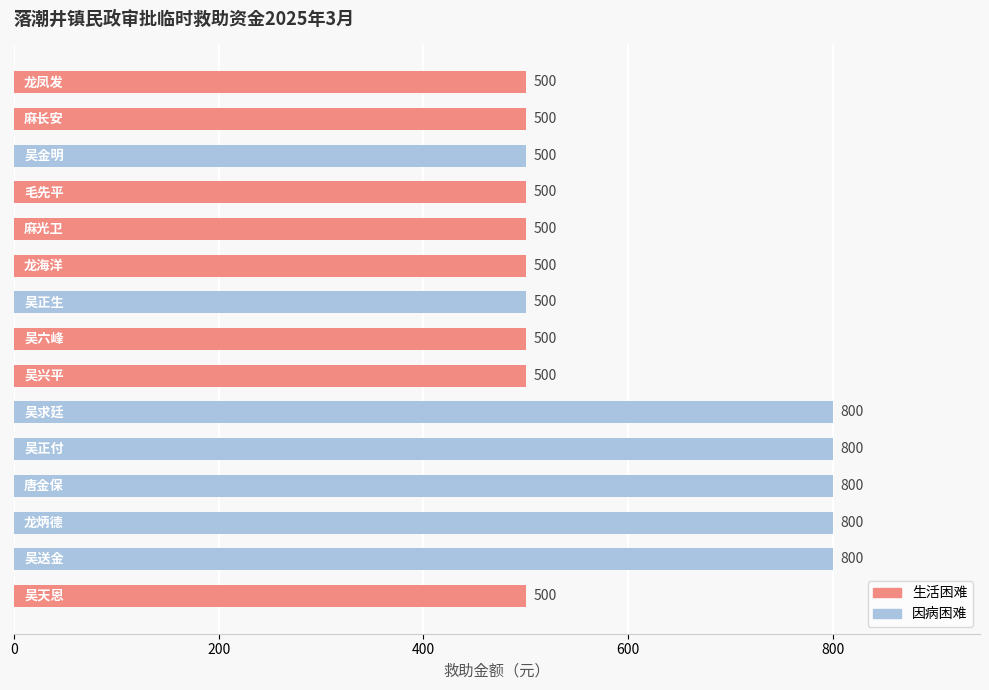

How many values are between 500 and 800?

15